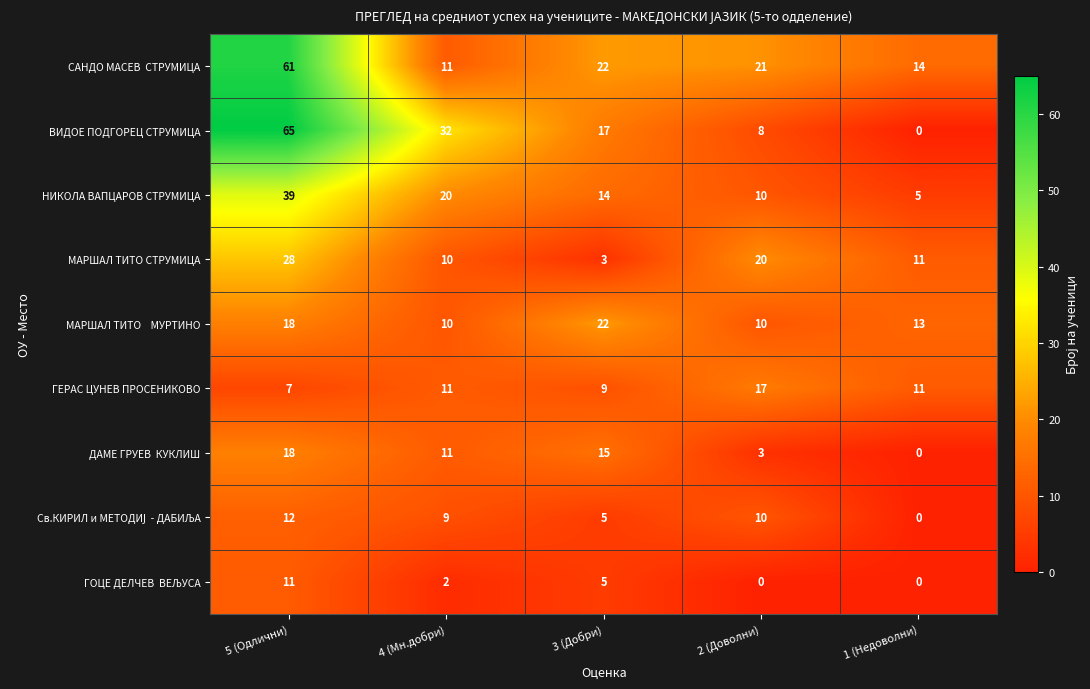

What is the total value across all series at 3 (Добри)?

112